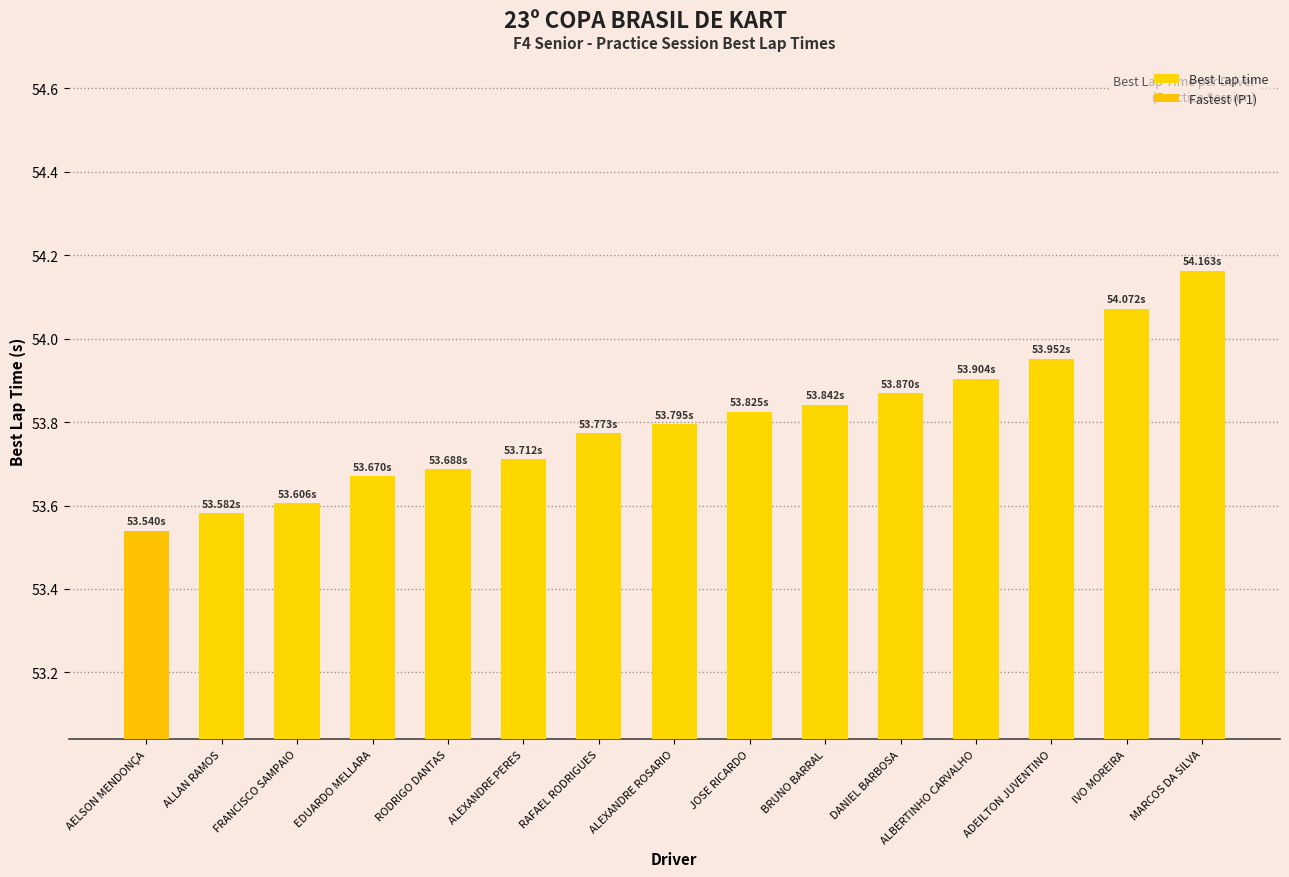

Does the chart contain any negative values?

No